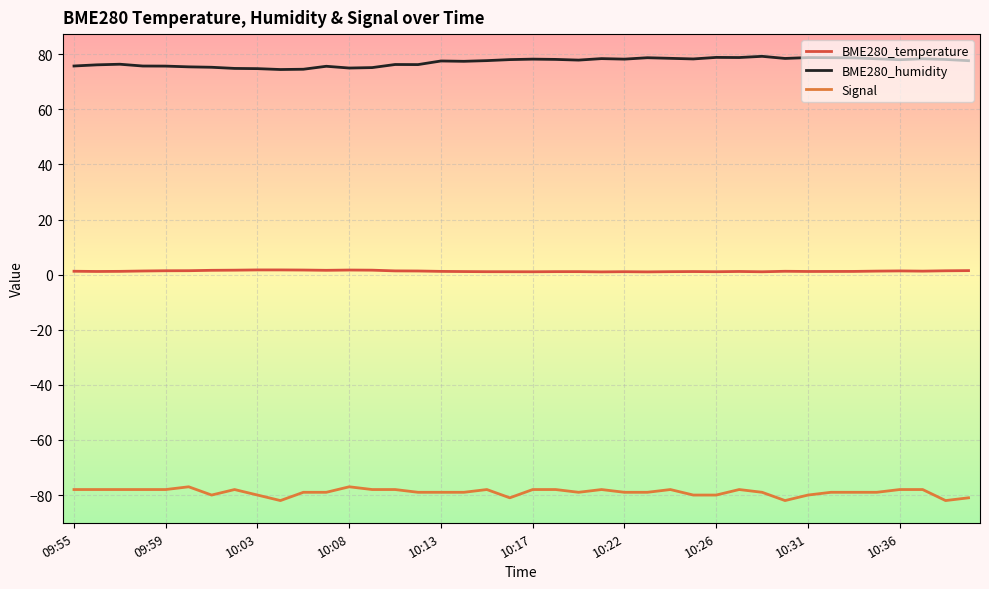

What is the greatest value displayed?

79.2